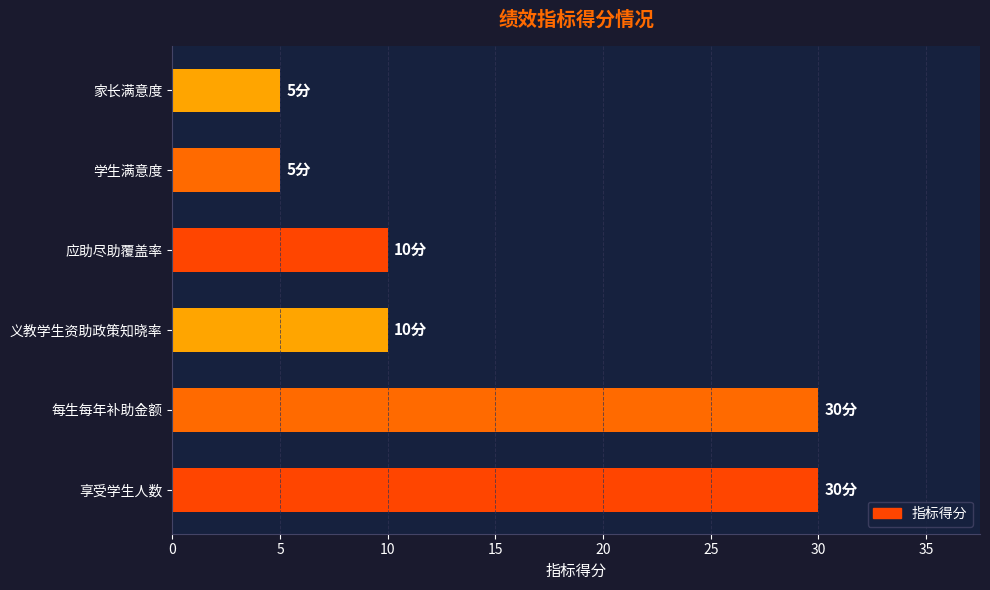

True or false: the data shows 5 at 学生满意度.

True